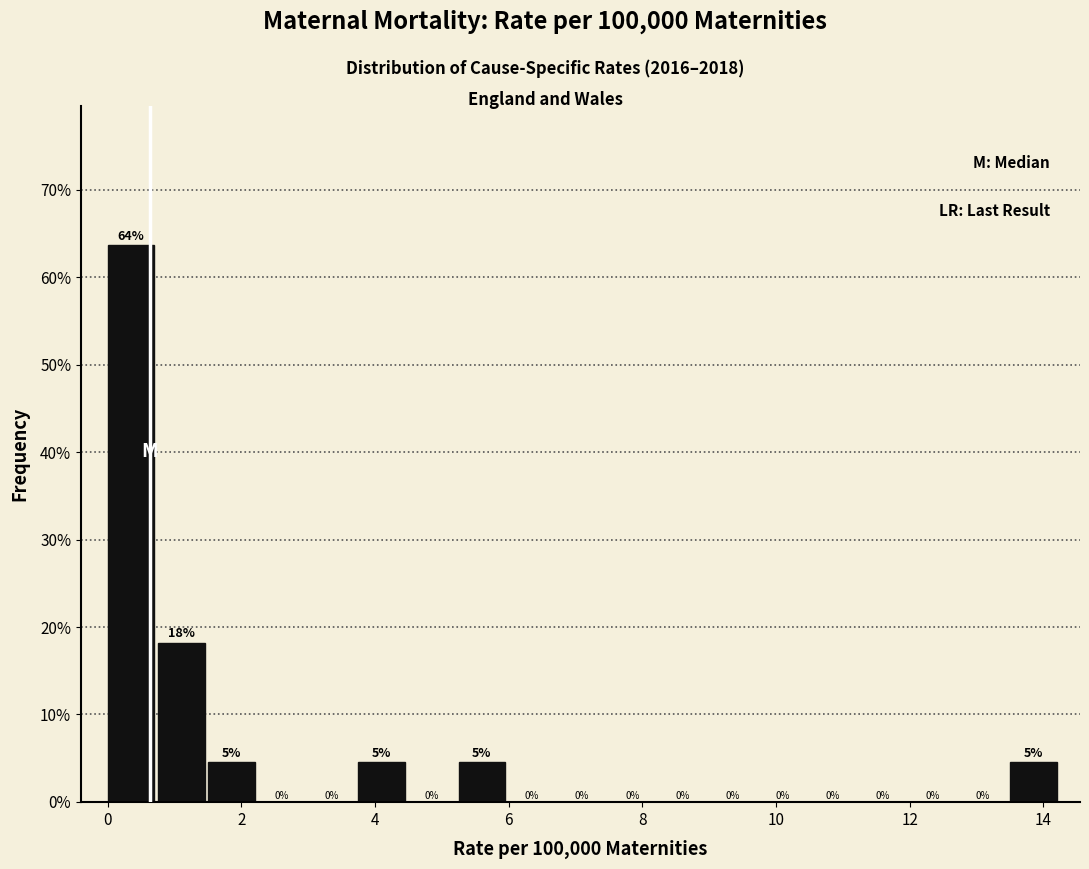

Around what value on the x-axis is the tallest bar? Give the approximate position of its centre, as read against the axis.

0.4